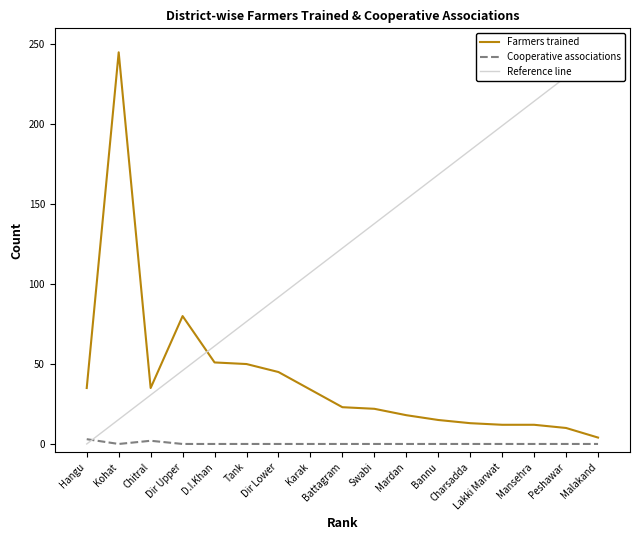

What is the label of the 15th point from the left?

Mansehra